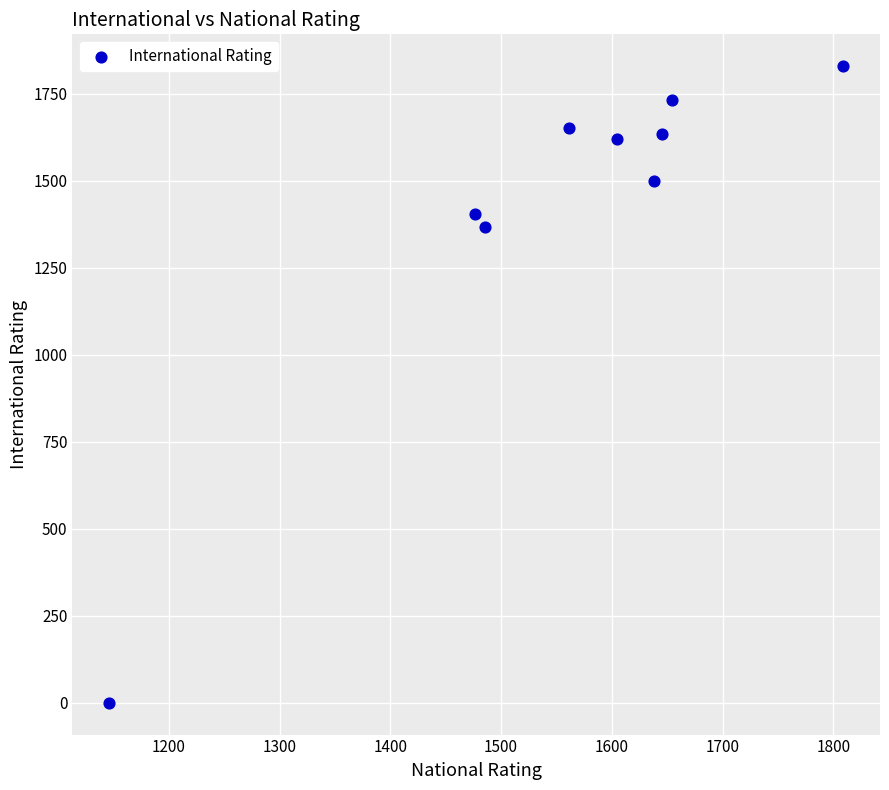

What is the average Y value?

1415